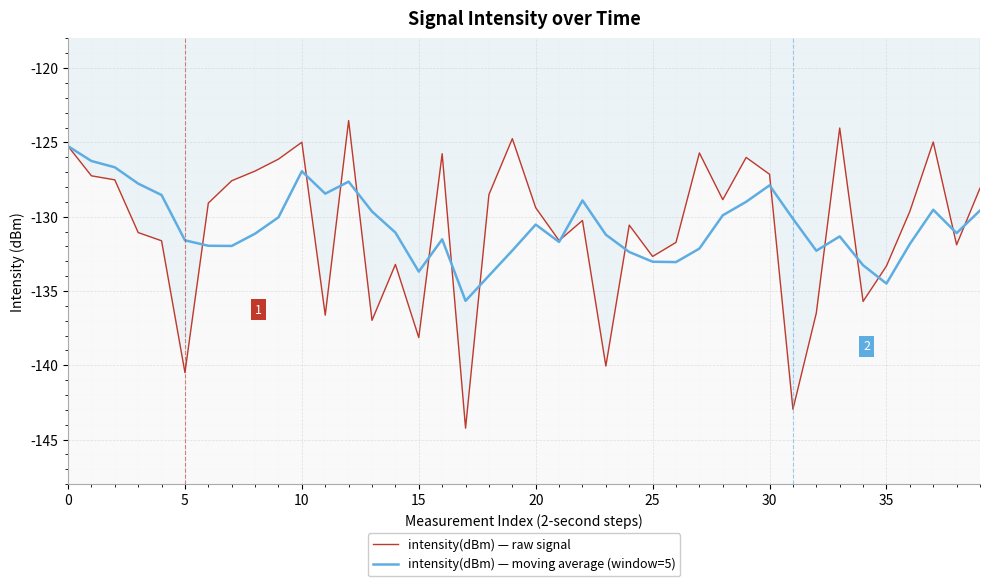

Rank the series by their maximum value, from lowest to highest.

intensity(dBm) — moving average (window=5), intensity(dBm) — raw signal